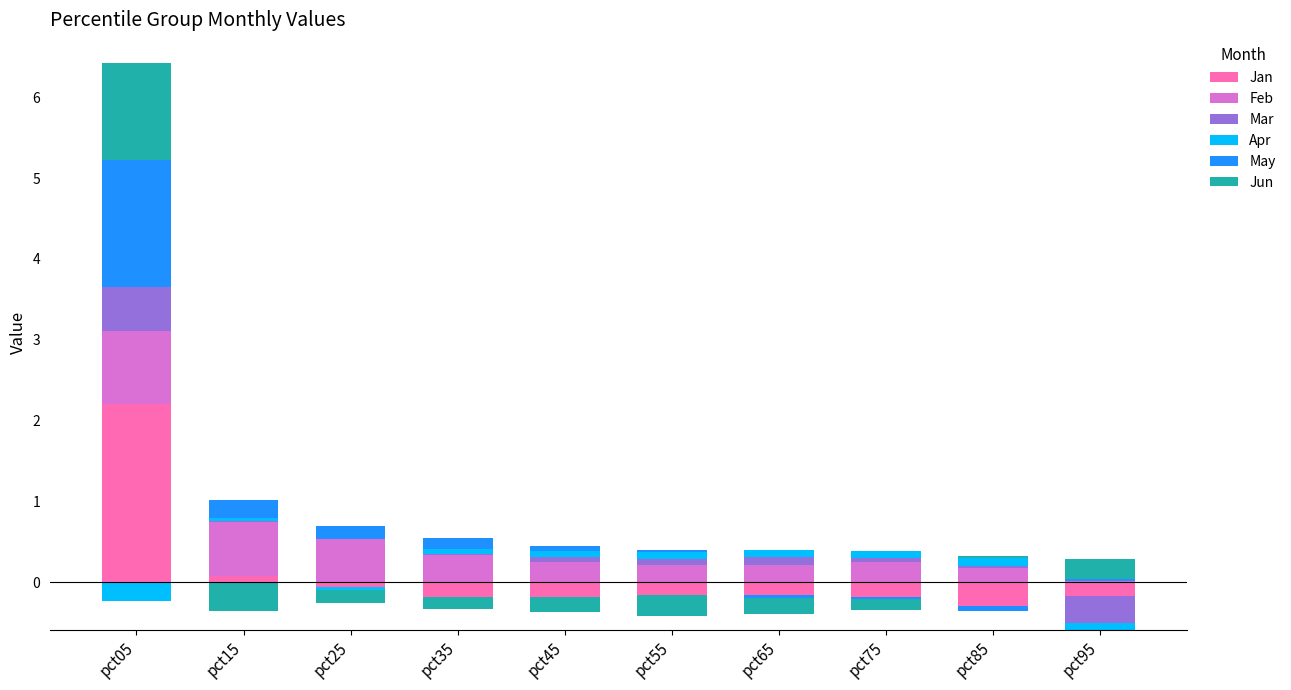

At how many categories does at least one series exceed 0?

10